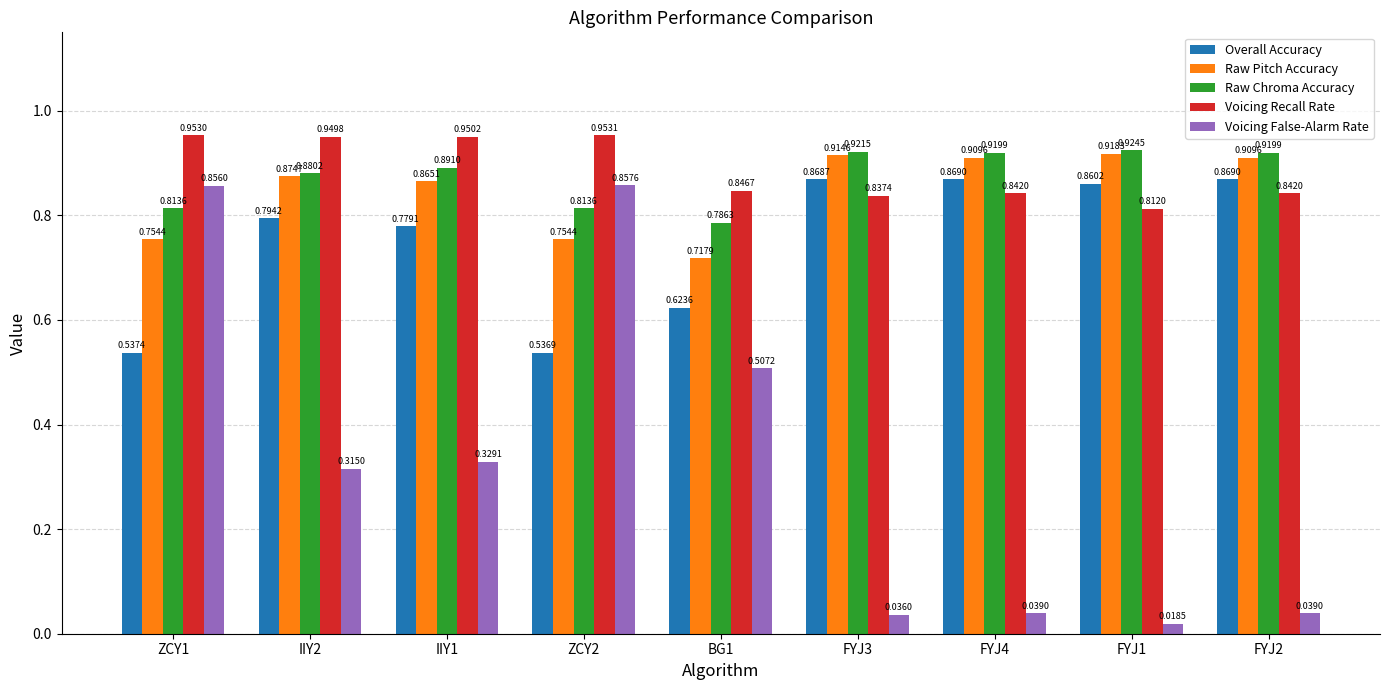

What position from the left is FYJ2?

9